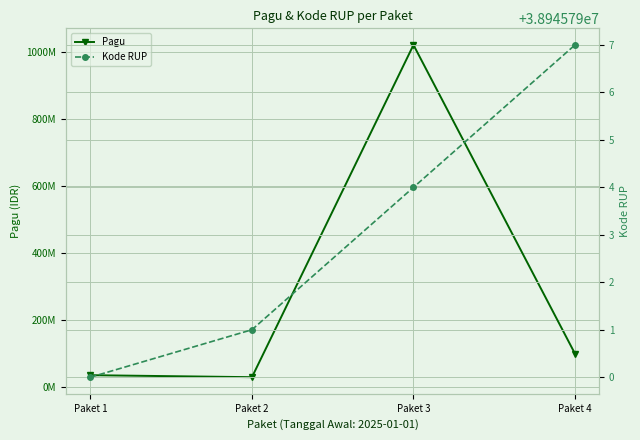

What is the difference between the maximum and second lowest values in the Kode RUP series?

6